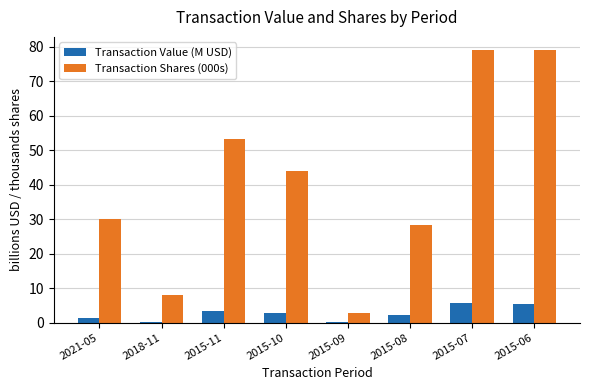

Is the value of Transaction Shares (000s) at 2021-05 greater than the value of Transaction Value (M USD) at 2021-05?

Yes